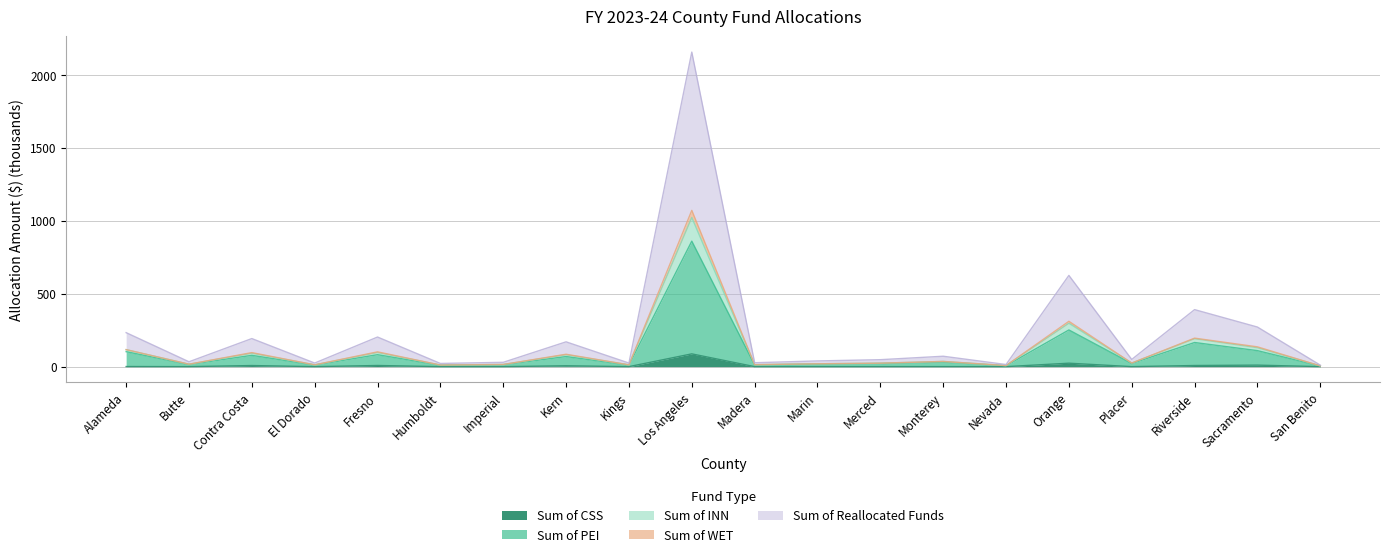

What is the maximum value shown in the chart?

2157.5